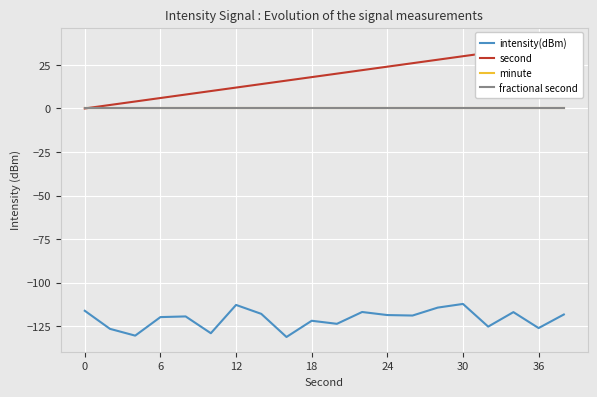

At 7, list the series in order from smallest to largest.

intensity(dBm), minute, fractional second, second